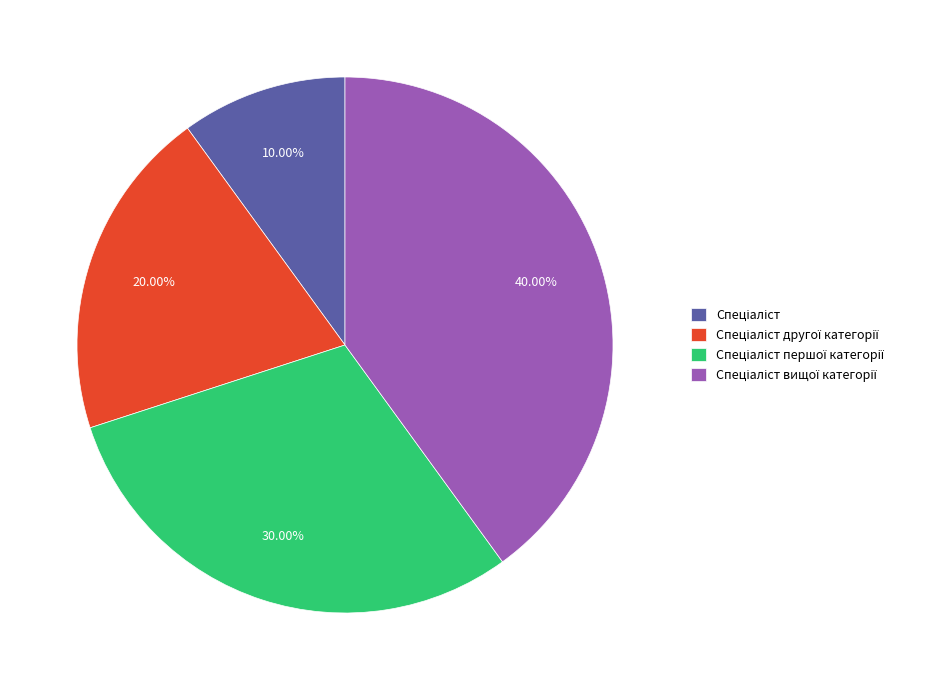

Is there any slice that represents more than half of the pie?

No